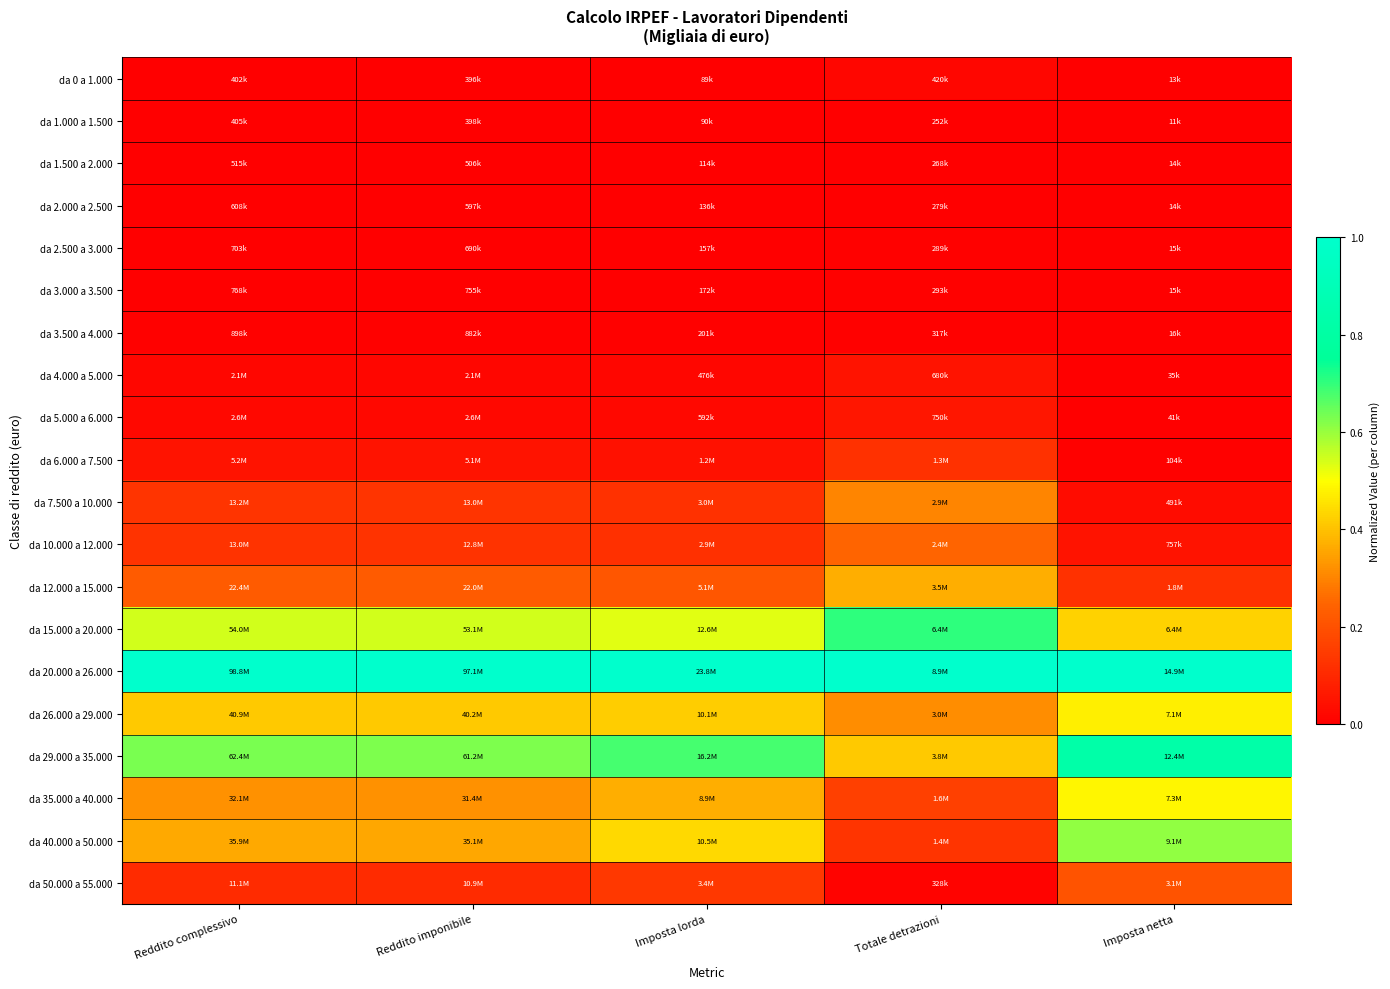

Reading left to right, extract all data points from this chart.

da 0 a 1.000: Reddito complessivo=0.0	Reddito imponibile=0.0	Imposta lorda=0.0	Totale detrazioni=0.0	Imposta netta=0.0
da 1.000 a 1.500: Reddito complessivo=0.0	Reddito imponibile=0.0	Imposta lorda=0.0	Totale detrazioni=0.0	Imposta netta=0.0
da 1.500 a 2.000: Reddito complessivo=0.0	Reddito imponibile=0.0	Imposta lorda=0.0	Totale detrazioni=0.0	Imposta netta=0.0
da 2.000 a 2.500: Reddito complessivo=0.0	Reddito imponibile=0.0	Imposta lorda=0.0	Totale detrazioni=0.0	Imposta netta=0.0
da 2.500 a 3.000: Reddito complessivo=0.0	Reddito imponibile=0.0	Imposta lorda=0.0	Totale detrazioni=0.0	Imposta netta=0.0
da 3.000 a 3.500: Reddito complessivo=0.0	Reddito imponibile=0.0	Imposta lorda=0.0	Totale detrazioni=0.0	Imposta netta=0.0
da 3.500 a 4.000: Reddito complessivo=0.0	Reddito imponibile=0.0	Imposta lorda=0.0	Totale detrazioni=0.0	Imposta netta=0.0
da 4.000 a 5.000: Reddito complessivo=0.0	Reddito imponibile=0.0	Imposta lorda=0.0	Totale detrazioni=0.0	Imposta netta=0.0
da 5.000 a 6.000: Reddito complessivo=0.0	Reddito imponibile=0.0	Imposta lorda=0.0	Totale detrazioni=0.1	Imposta netta=0.0
da 6.000 a 7.500: Reddito complessivo=0.0	Reddito imponibile=0.0	Imposta lorda=0.0	Totale detrazioni=0.1	Imposta netta=0.0
da 7.500 a 10.000: Reddito complessivo=0.1	Reddito imponibile=0.1	Imposta lorda=0.1	Totale detrazioni=0.3	Imposta netta=0.0
da 10.000 a 12.000: Reddito complessivo=0.1	Reddito imponibile=0.1	Imposta lorda=0.1	Totale detrazioni=0.2	Imposta netta=0.0
da 12.000 a 15.000: Reddito complessivo=0.2	Reddito imponibile=0.2	Imposta lorda=0.2	Totale detrazioni=0.4	Imposta netta=0.1
da 15.000 a 20.000: Reddito complessivo=0.5	Reddito imponibile=0.5	Imposta lorda=0.5	Totale detrazioni=0.7	Imposta netta=0.4
da 20.000 a 26.000: Reddito complessivo=1.0	Reddito imponibile=1.0	Imposta lorda=1.0	Totale detrazioni=1.0	Imposta netta=1.0
da 26.000 a 29.000: Reddito complessivo=0.4	Reddito imponibile=0.4	Imposta lorda=0.4	Totale detrazioni=0.3	Imposta netta=0.5
da 29.000 a 35.000: Reddito complessivo=0.6	Reddito imponibile=0.6	Imposta lorda=0.7	Totale detrazioni=0.4	Imposta netta=0.8
da 35.000 a 40.000: Reddito complessivo=0.3	Reddito imponibile=0.3	Imposta lorda=0.4	Totale detrazioni=0.2	Imposta netta=0.5
da 40.000 a 50.000: Reddito complessivo=0.4	Reddito imponibile=0.4	Imposta lorda=0.4	Totale detrazioni=0.1	Imposta netta=0.6
da 50.000 a 55.000: Reddito complessivo=0.1	Reddito imponibile=0.1	Imposta lorda=0.1	Totale detrazioni=0.0	Imposta netta=0.2